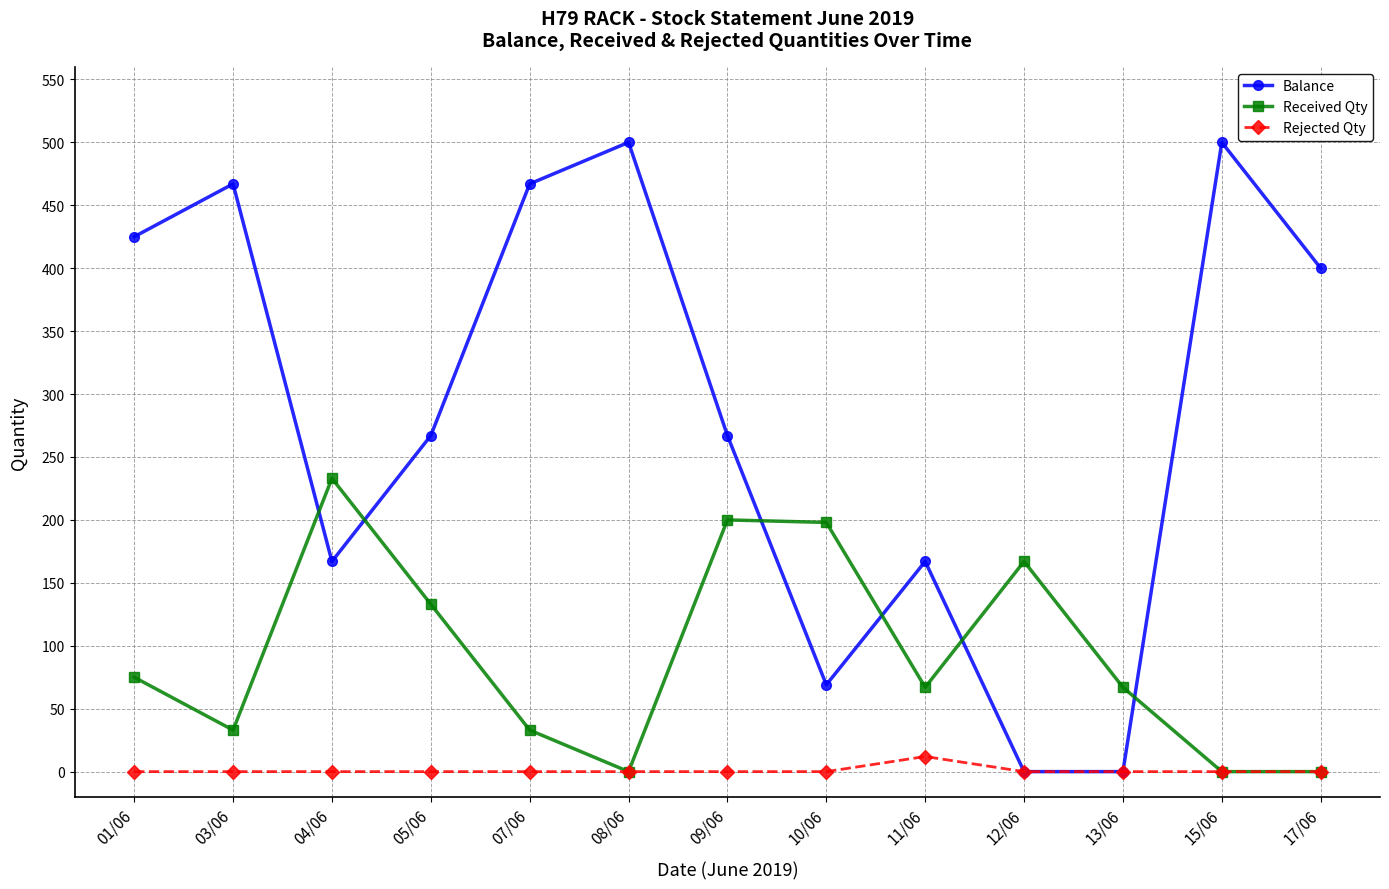

Which series has the largest range (max minus min)?

Balance